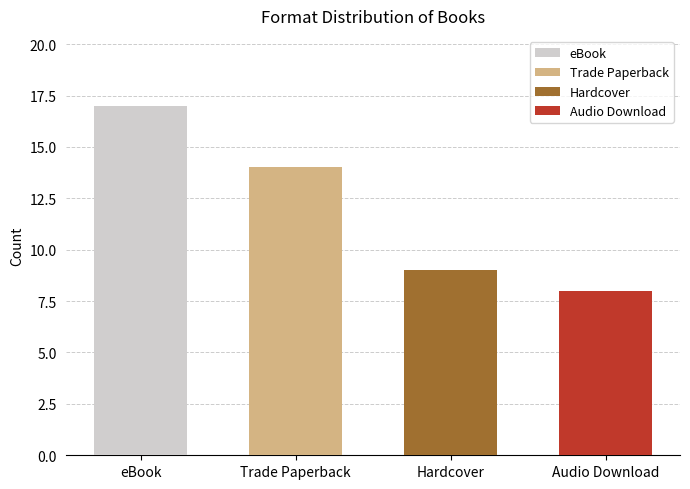

Count the values in the range 9 to 17.

3